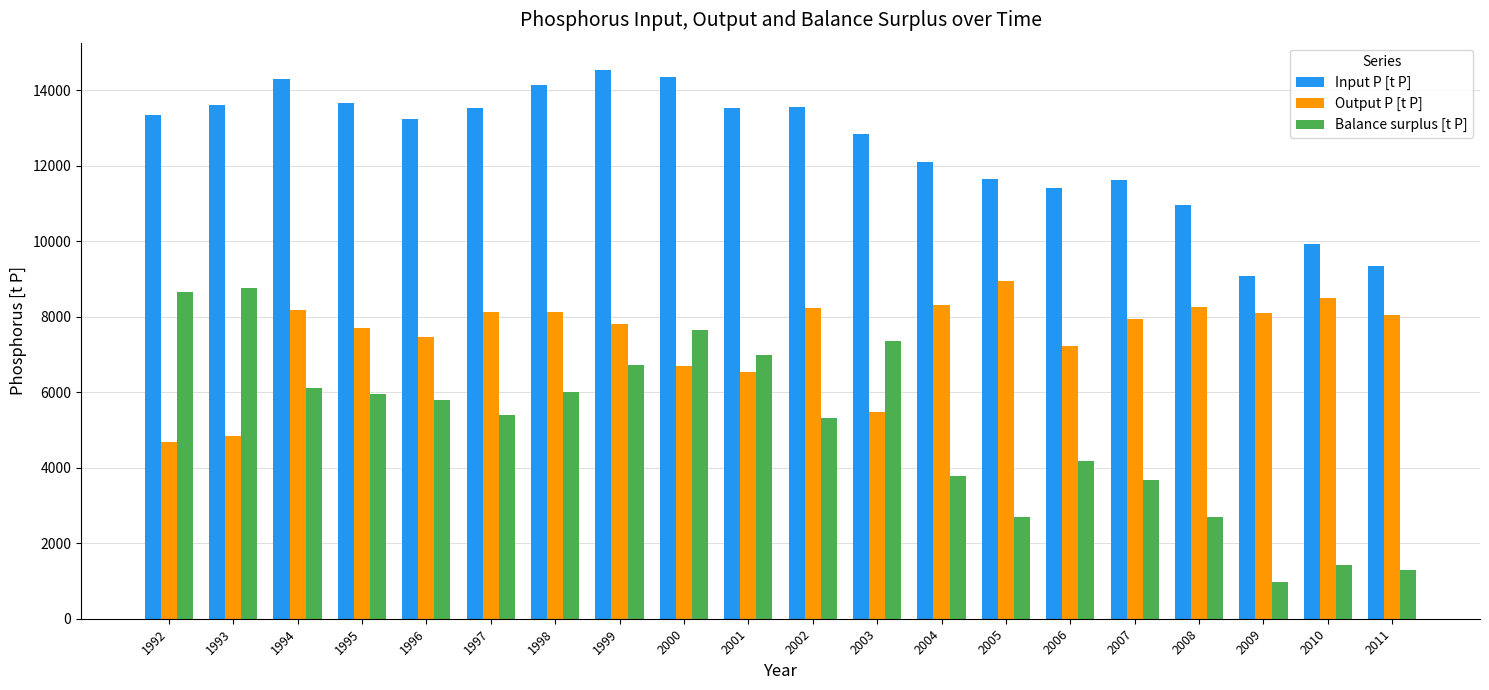

At how many categories does at least one series exceed 6297?

20